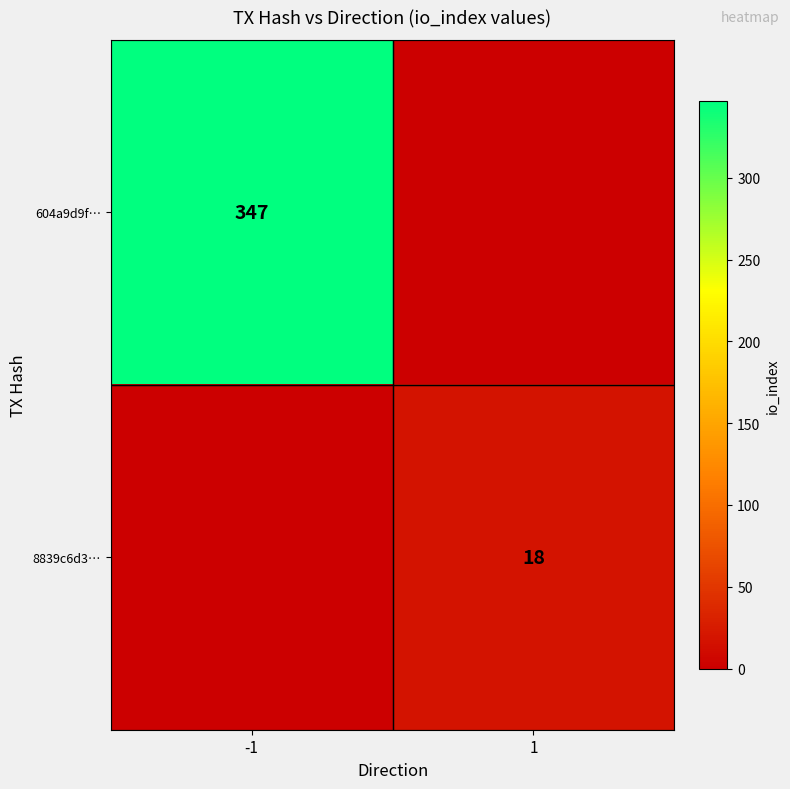

True or false: 8839c6d3… has a value of 18 at 1.

True